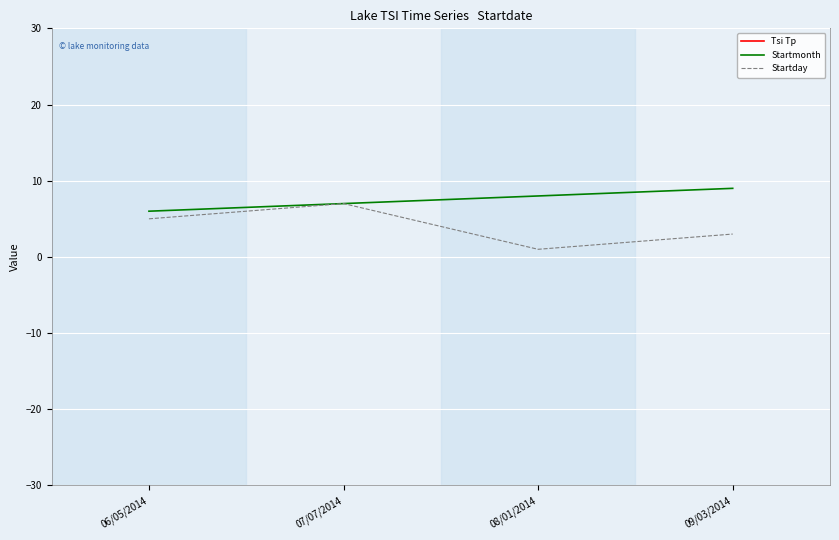

How many data points in Startmonth are less than 8?

2